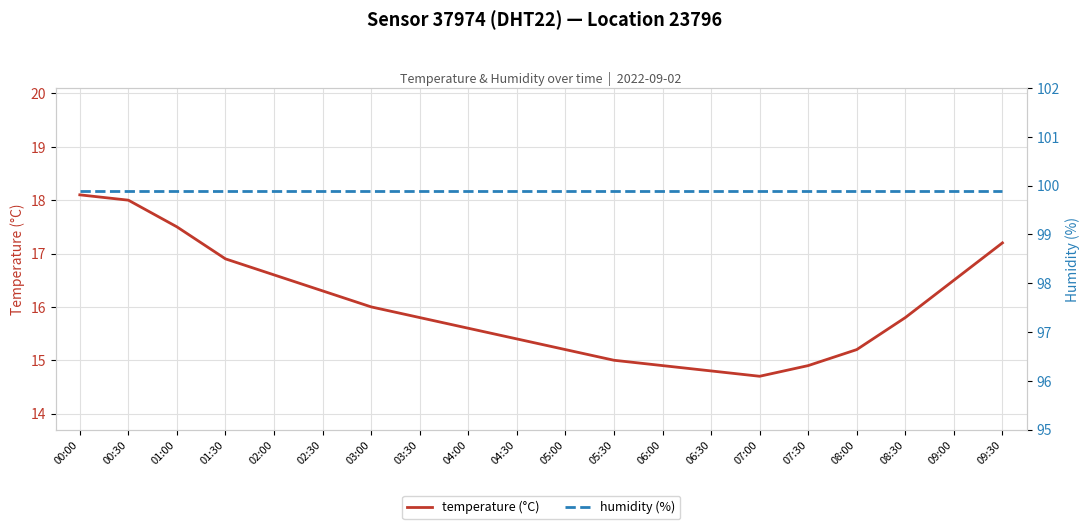

What is the maximum value for humidity (%)?

99.9